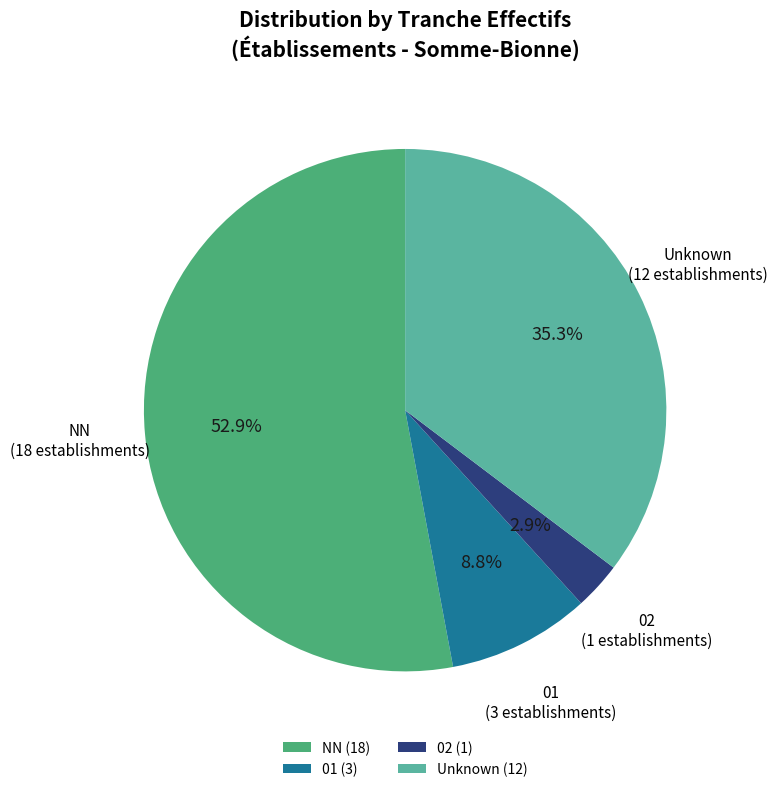

To the nearest percent, what is the difference between the largest and smallest slice percentages?

50%